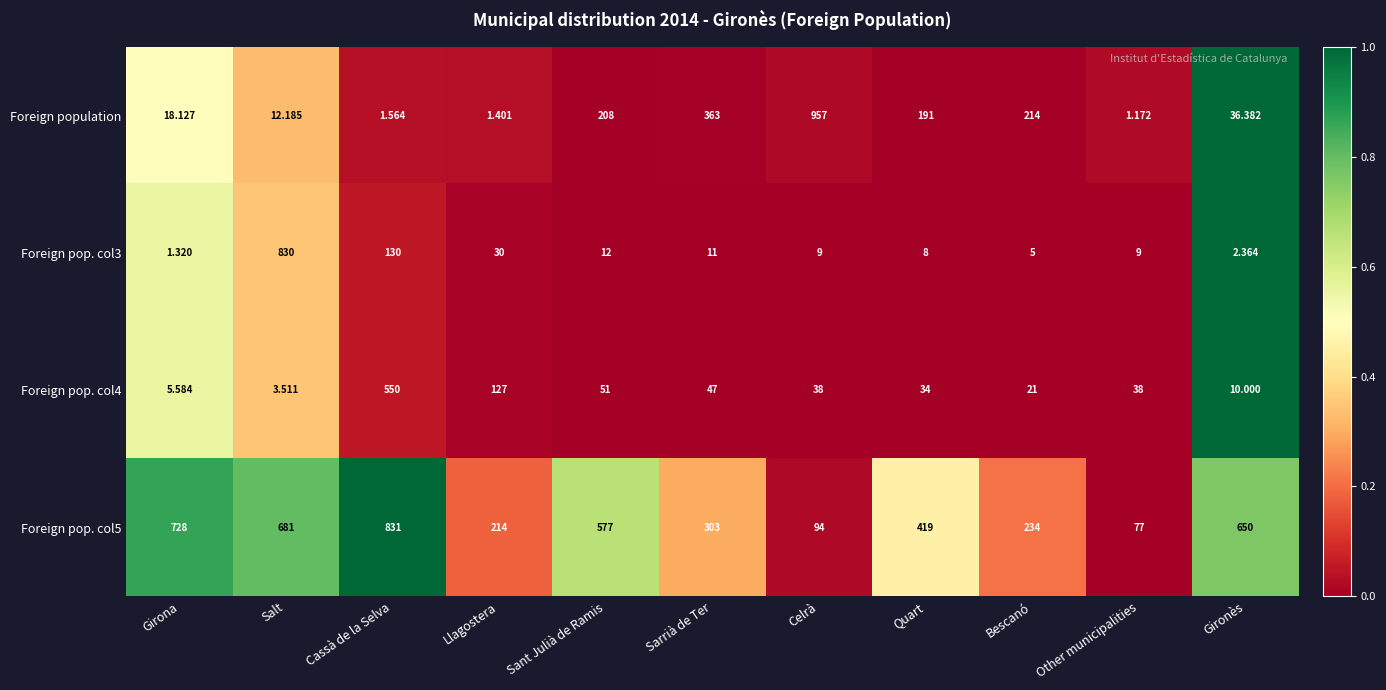

Which series has the largest range (max minus min)?

Foreign population